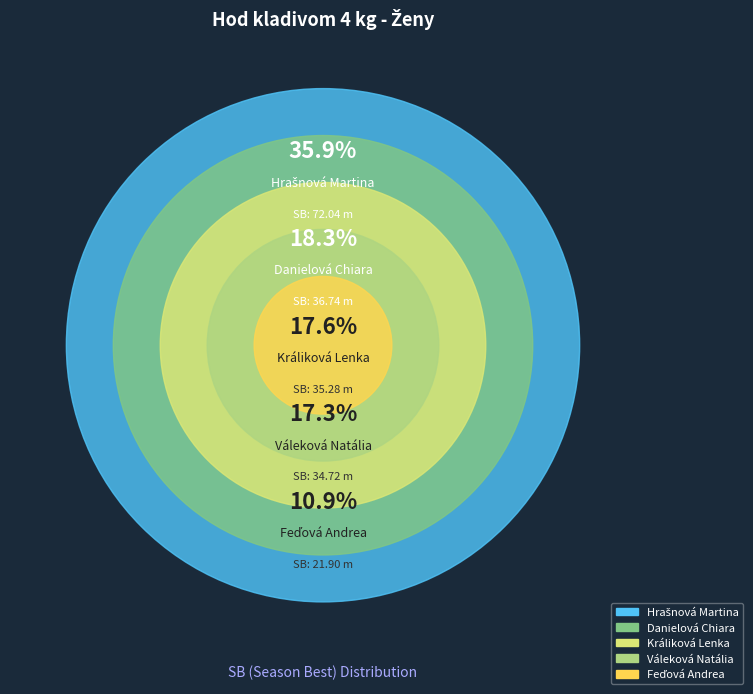

Count the number of slices in the pie.

5